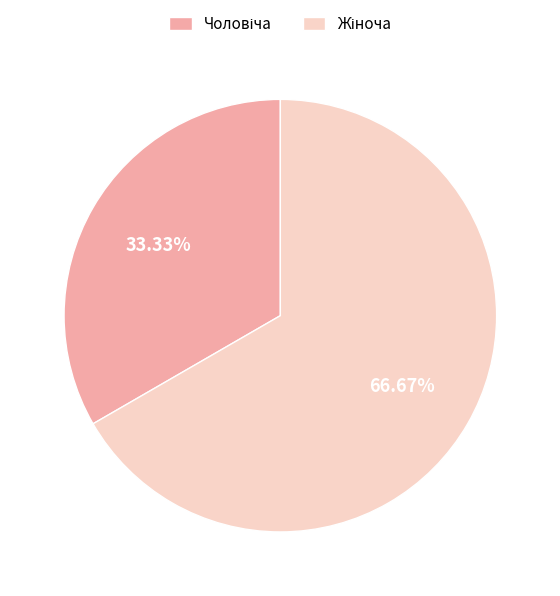

Which category accounts for the majority?

Жіноча